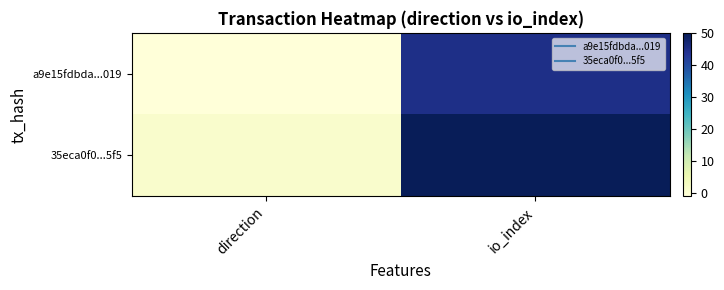

What is the greatest value displayed?

50